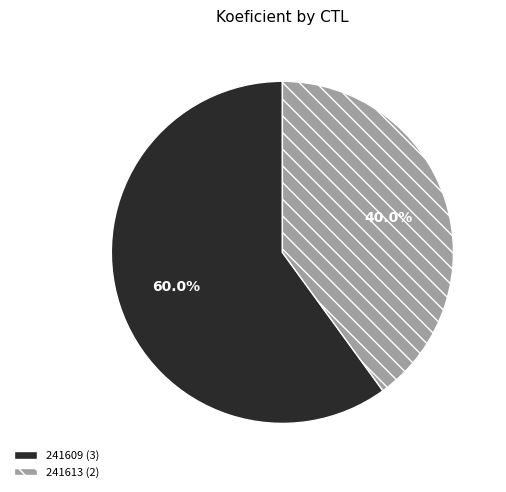

To the nearest percent, what is the difference between the 241609 and 241613 slice percentages?

20%